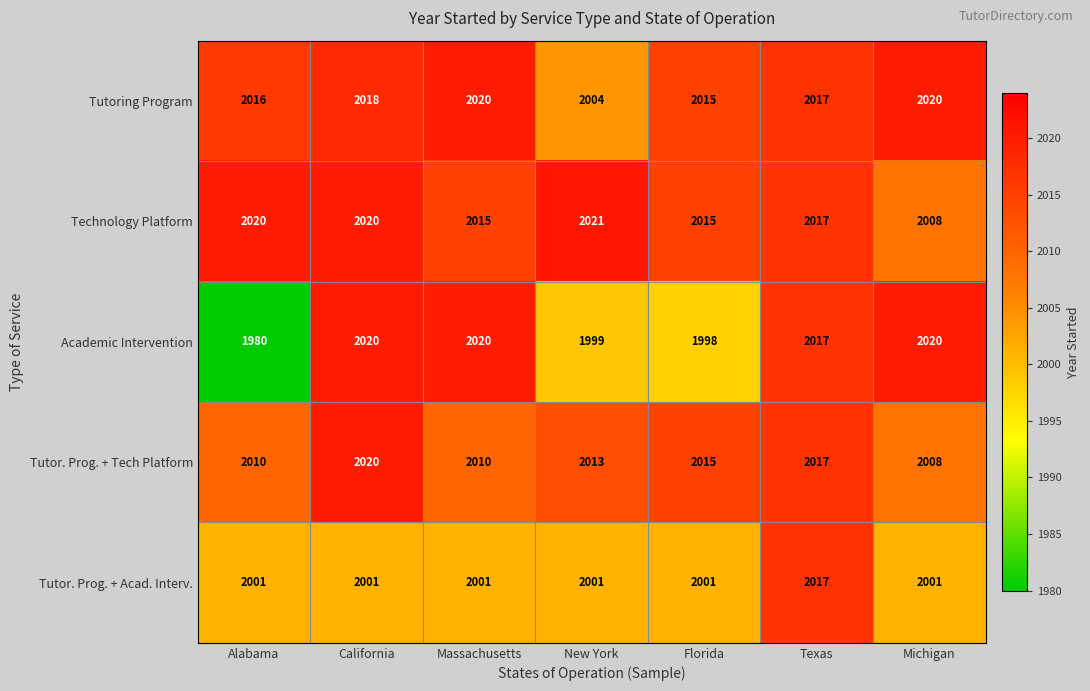

How many data points does each series have?

7